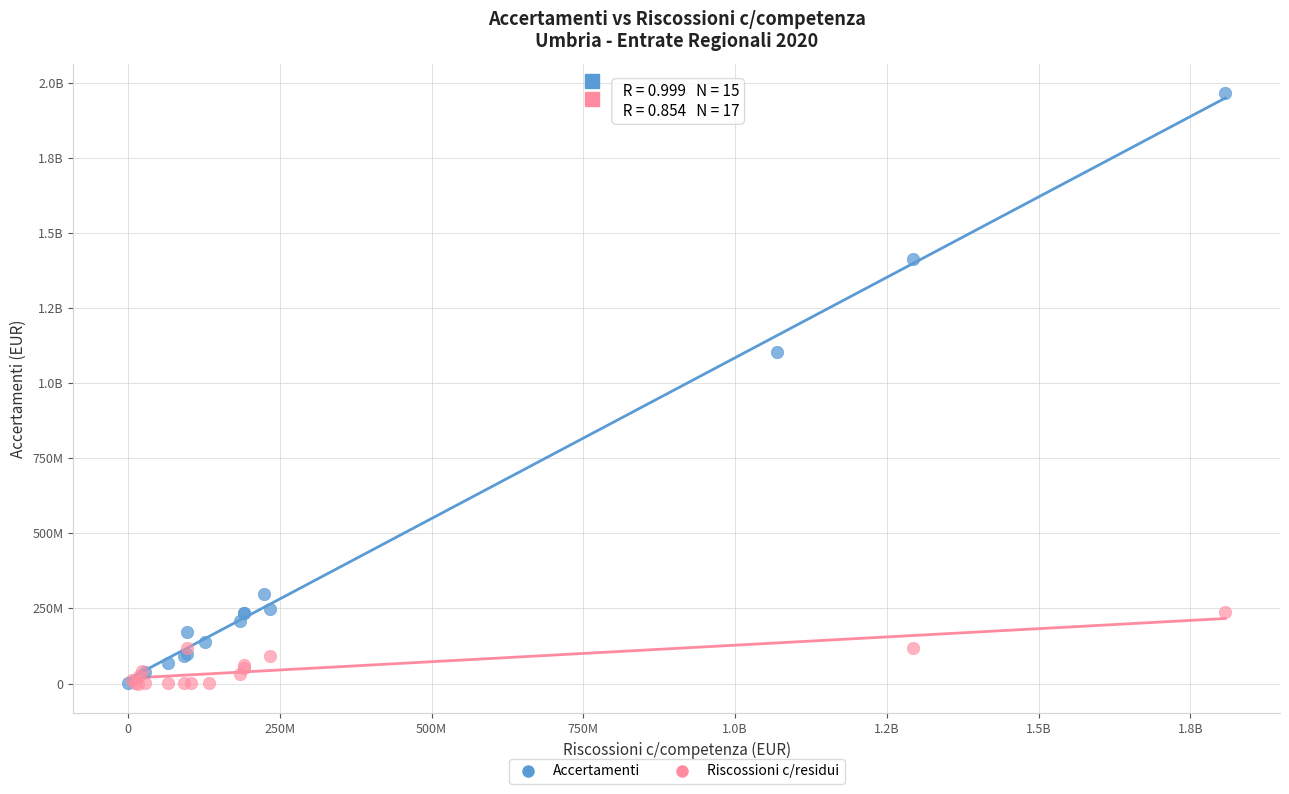

What are all the series names shown in the legend?

Accertamenti, Riscossioni c/residui